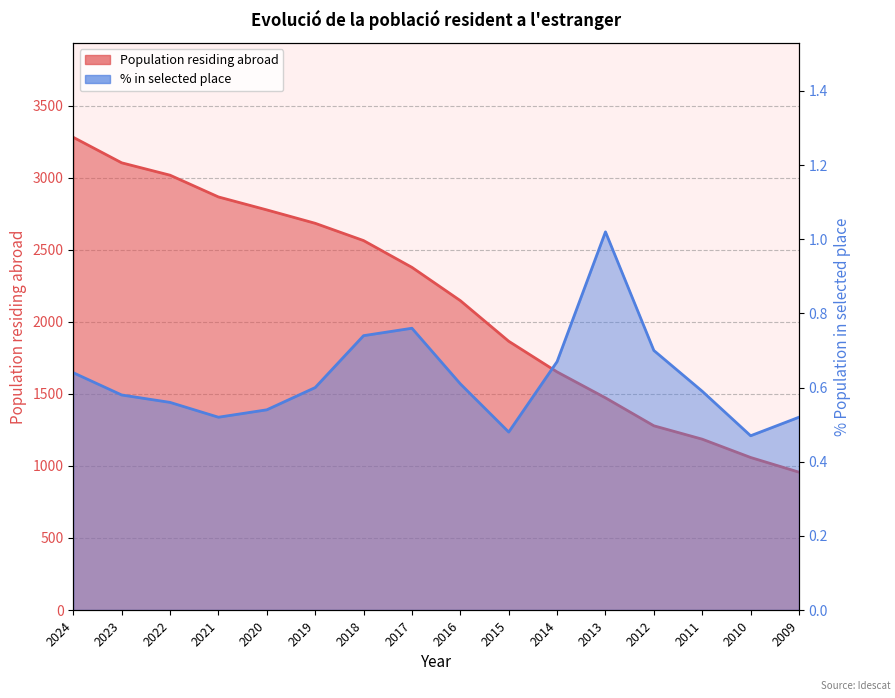

What is the value of the Population residing abroad point at the 2nd from the left?

3105.0